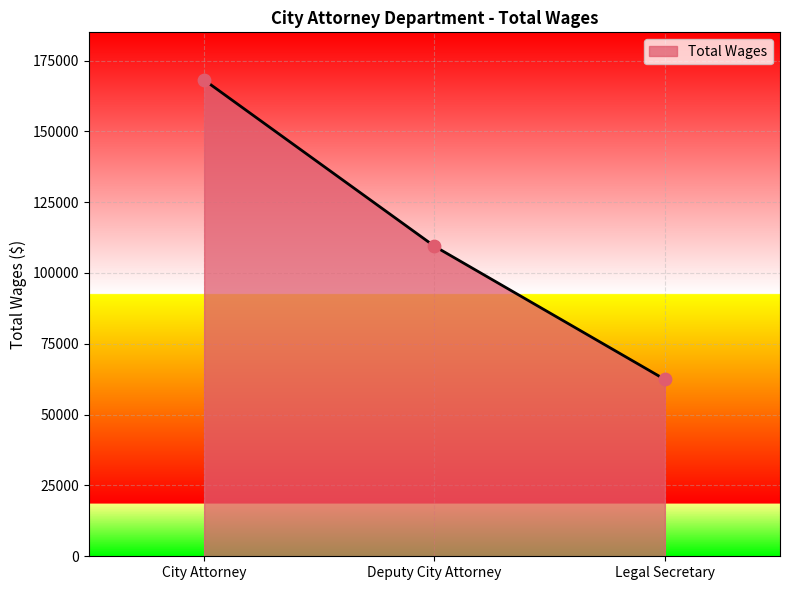

What is the ratio of the value at City Attorney to the value at Deputy City Attorney?

1.5